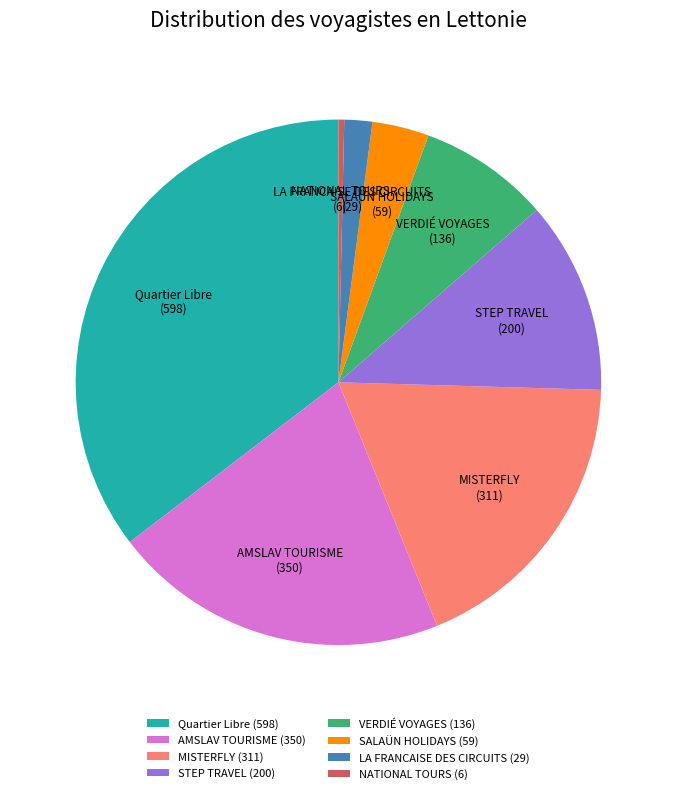

What is the smallest slice in the pie chart?

NATIONAL TOURS